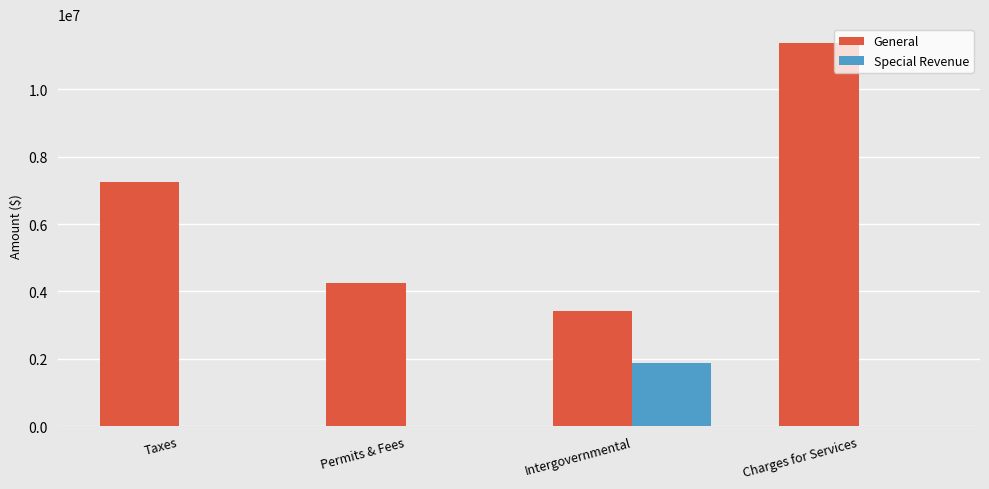

Which series has the largest total across all categories?

General